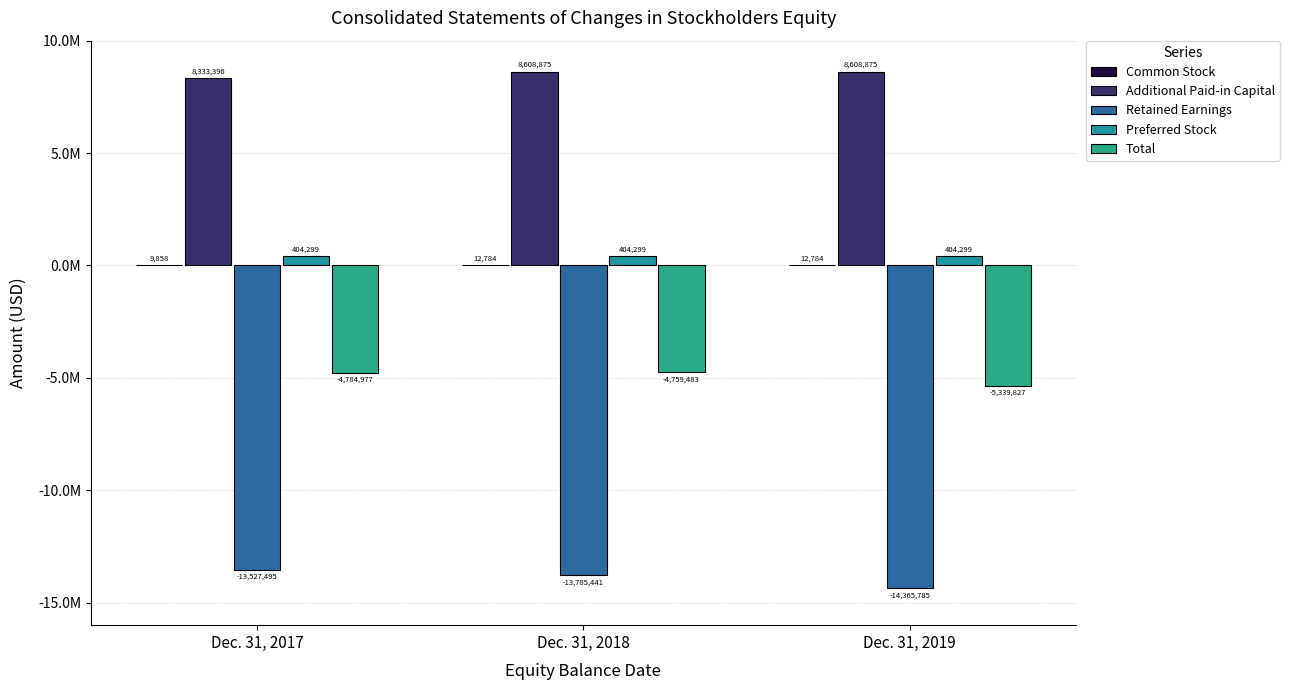

What is the value of the Common Stock bar at the 2nd from the left?

12784